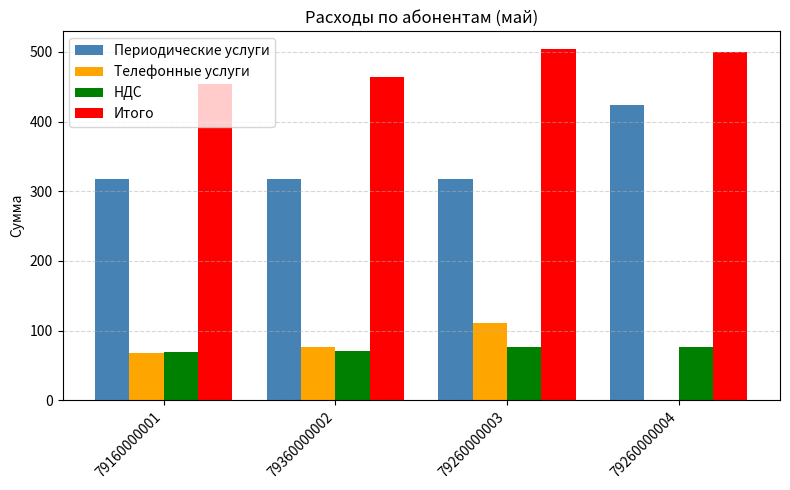

How many data points in НДС are above 76?

2